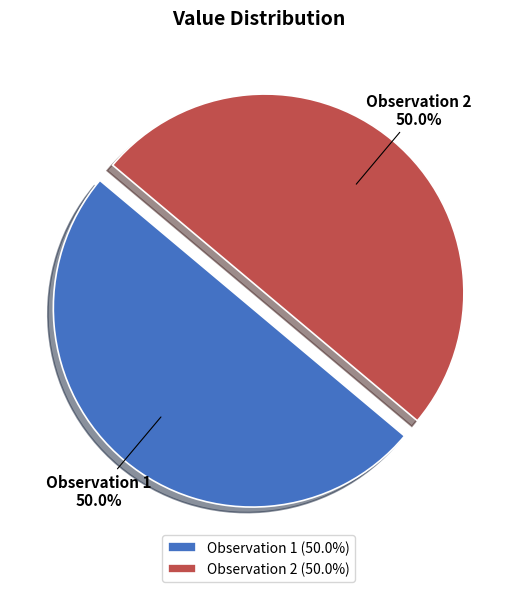

What is the total percentage of Observation 1 and Observation 2?

100.0%